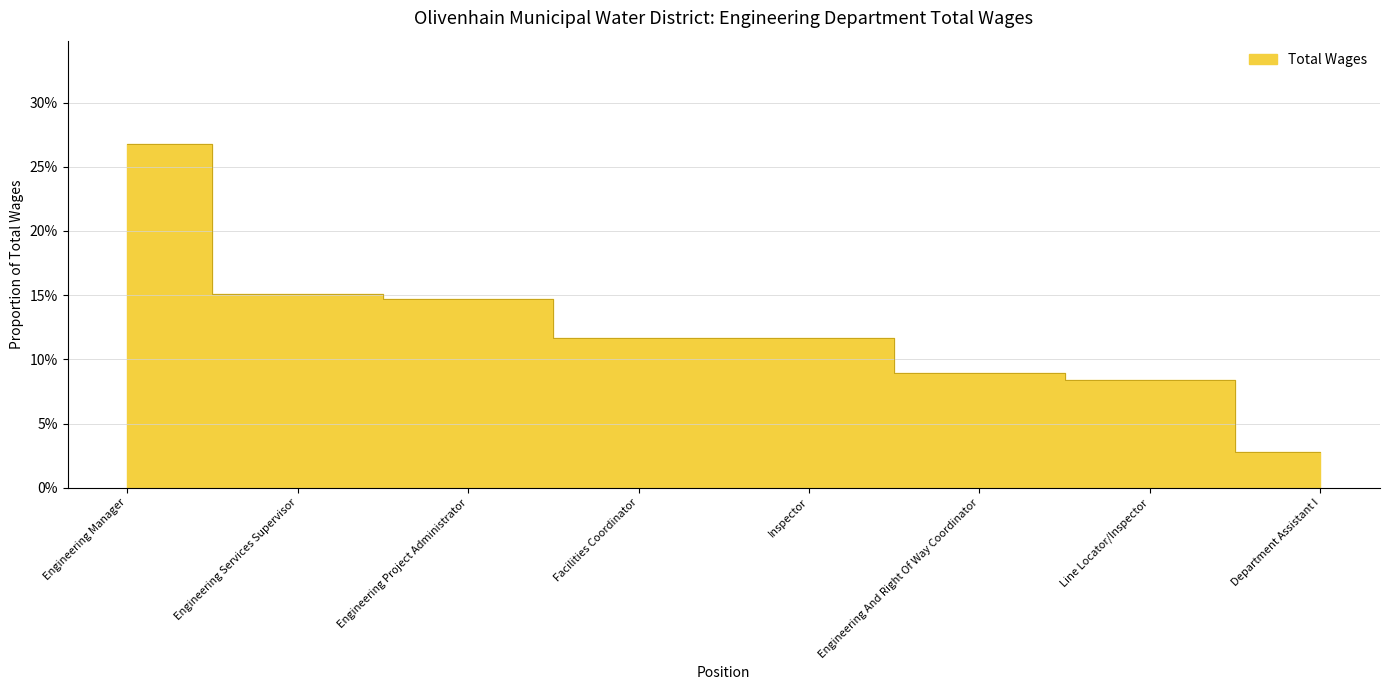

At which category does the chart reach its peak across all series?

Engineering Manager